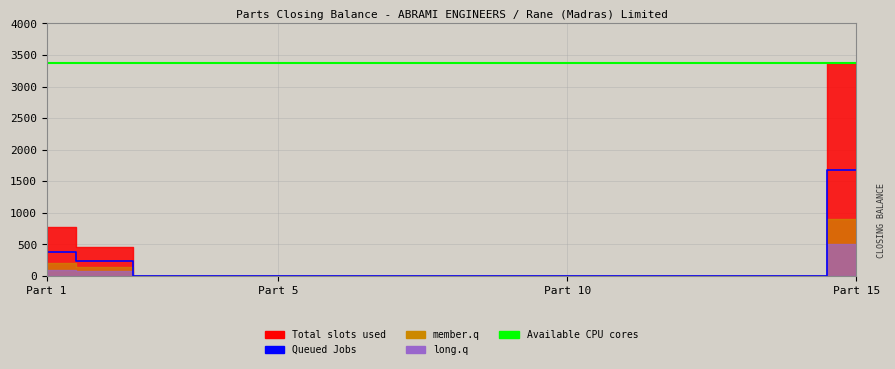

True or false: Queued Jobs and Available CPU cores intersect in this chart.

False